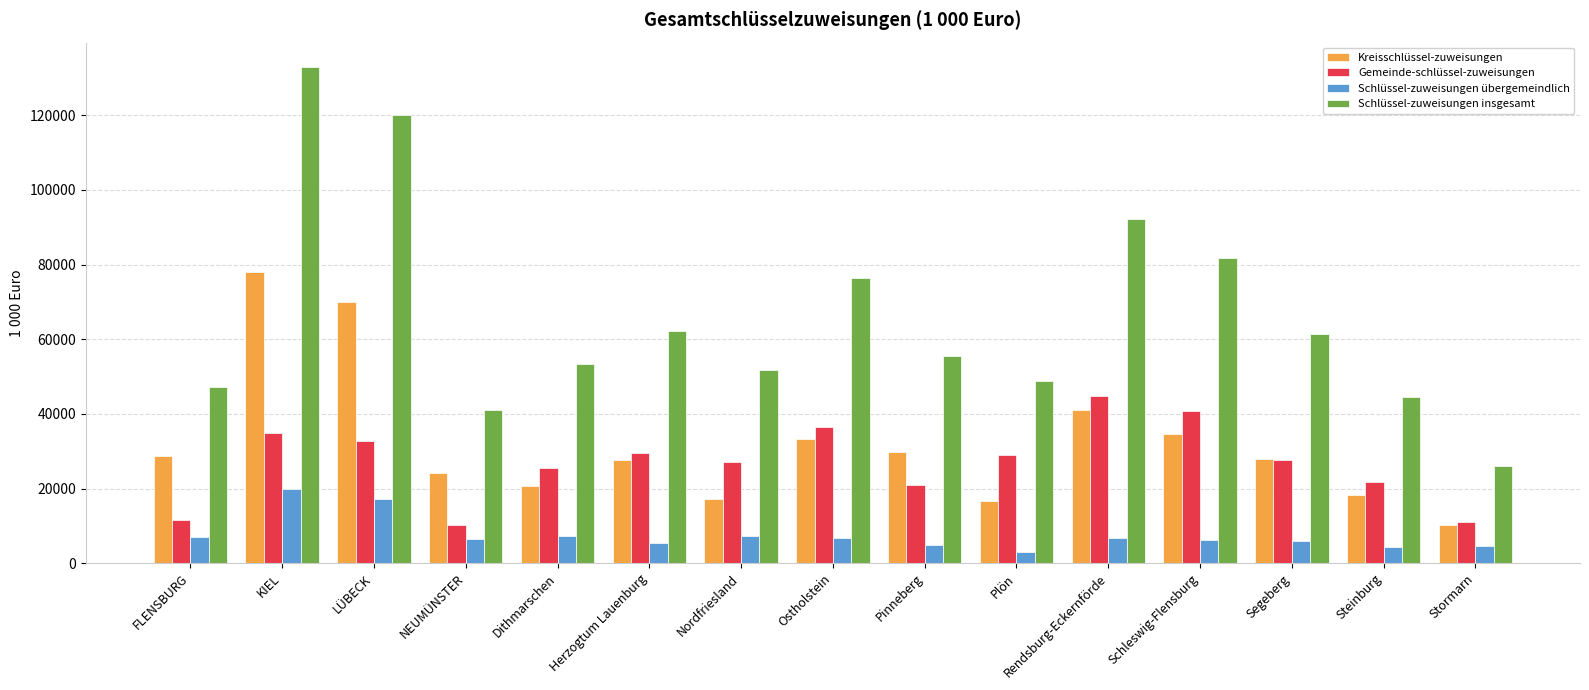

What is the minimum value for Schlüssel-zuweisungen übergemeindlich?

3019